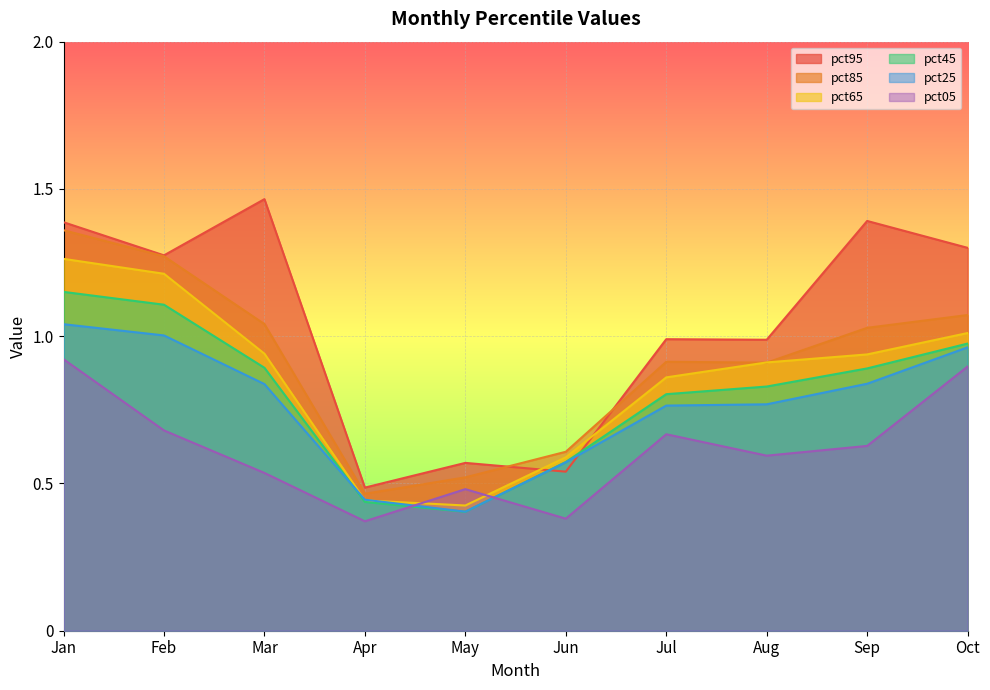

Rank the series at Jan from highest to lowest value.

pct95, pct85, pct65, pct45, pct25, pct05